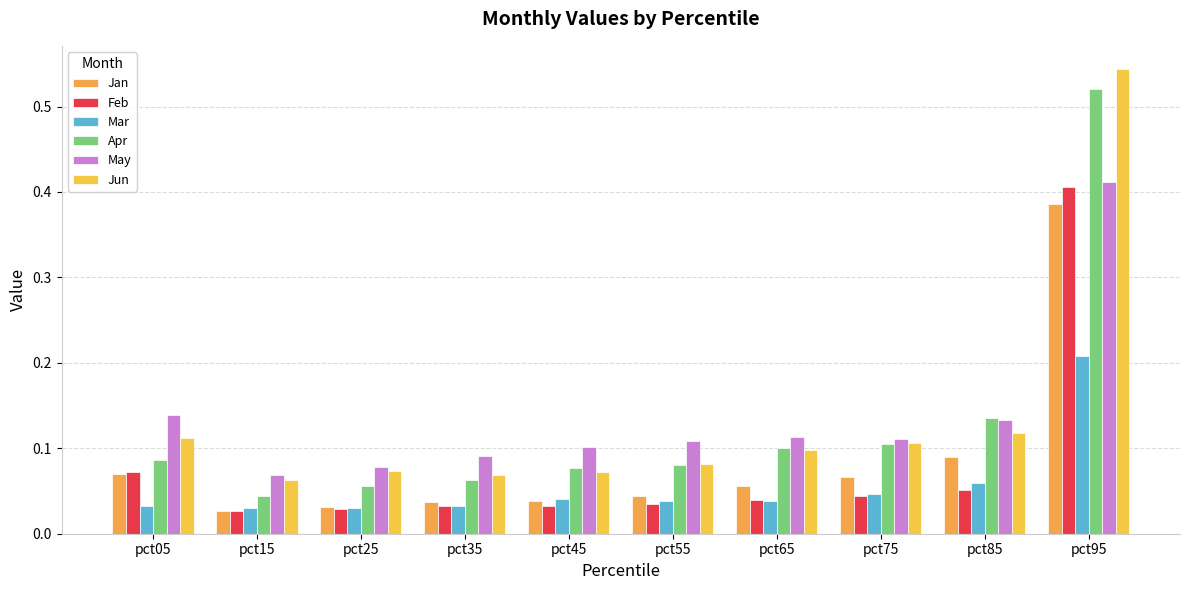

Are the bars grouped side by side (vs. stacked)?

Yes